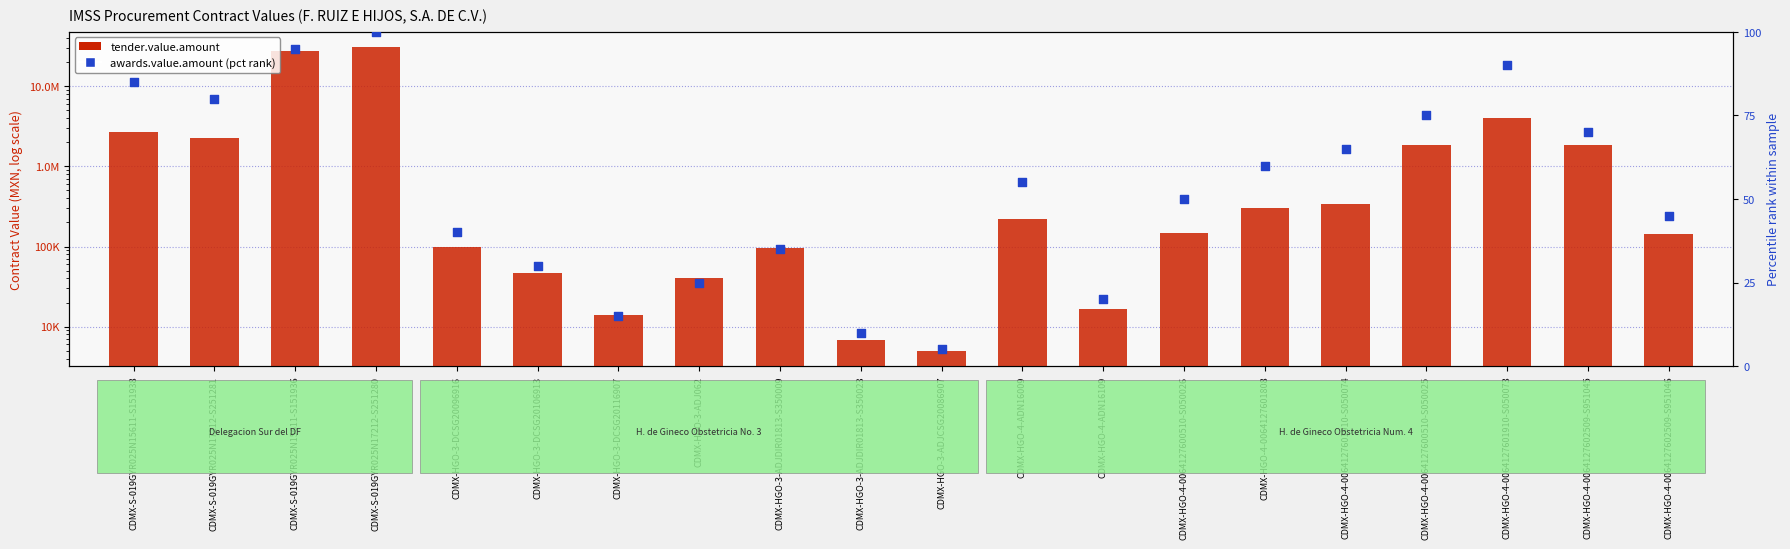

What are all the series names shown in the legend?

tender.value.amount, awards.value.amount (pct rank)